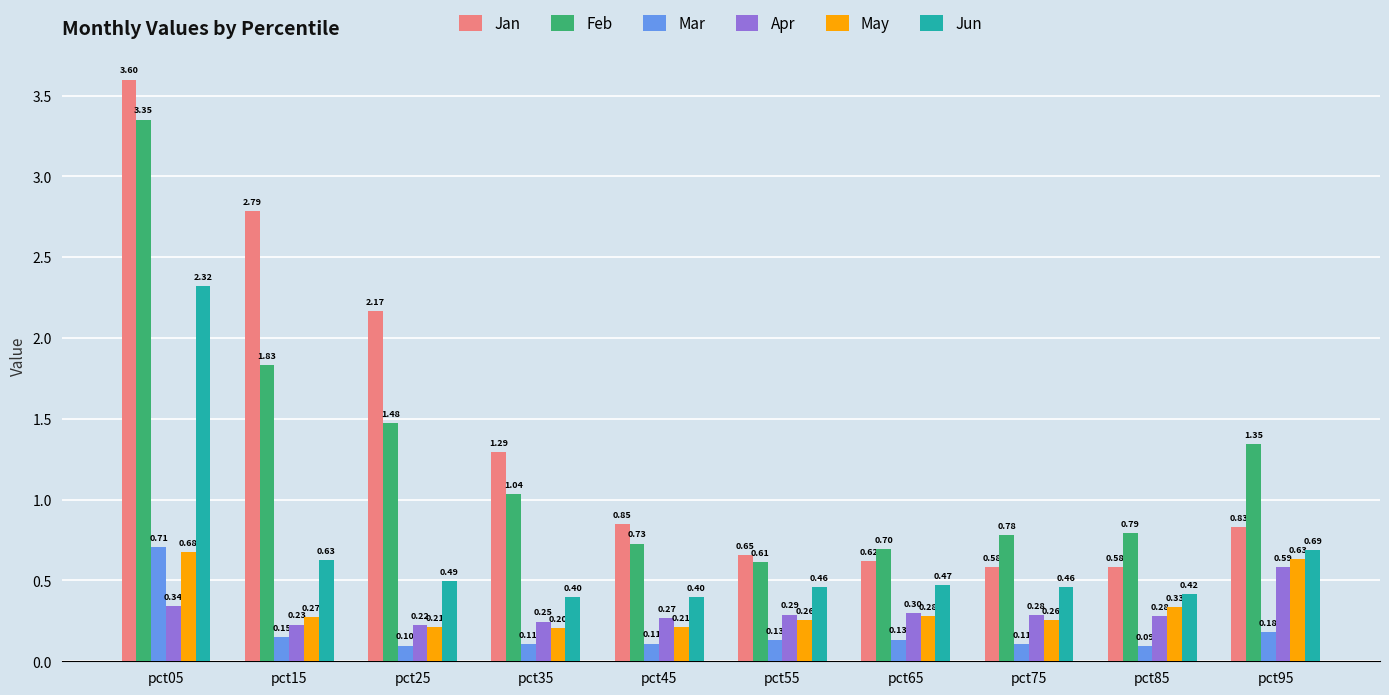

What is the sum of all Feb values?

12.7